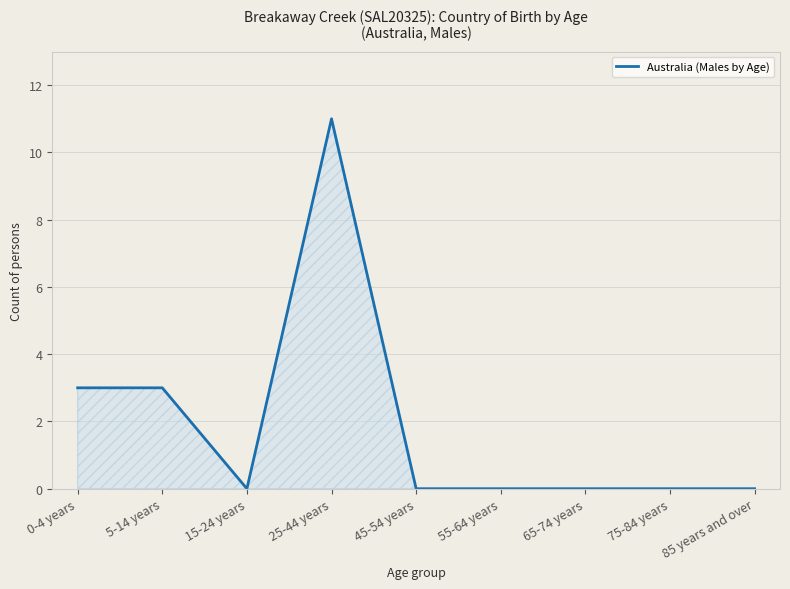

What position from the left is 25-44 years?

4